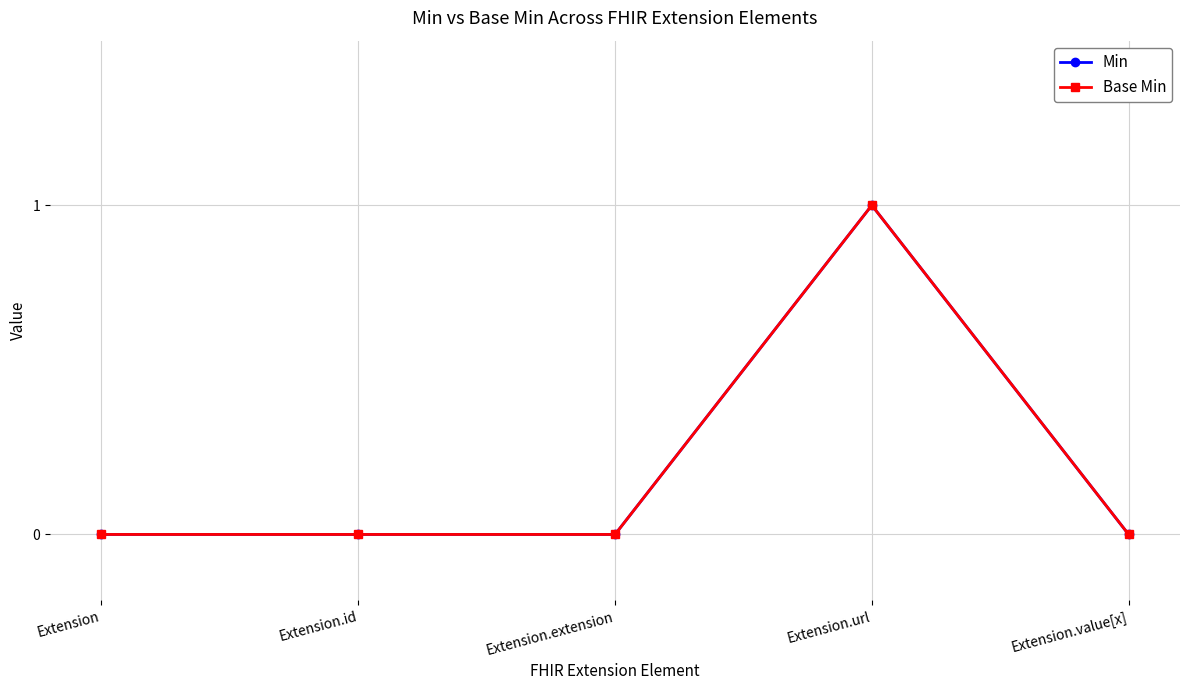

What is the label of the 2nd point from the left?

Extension.id